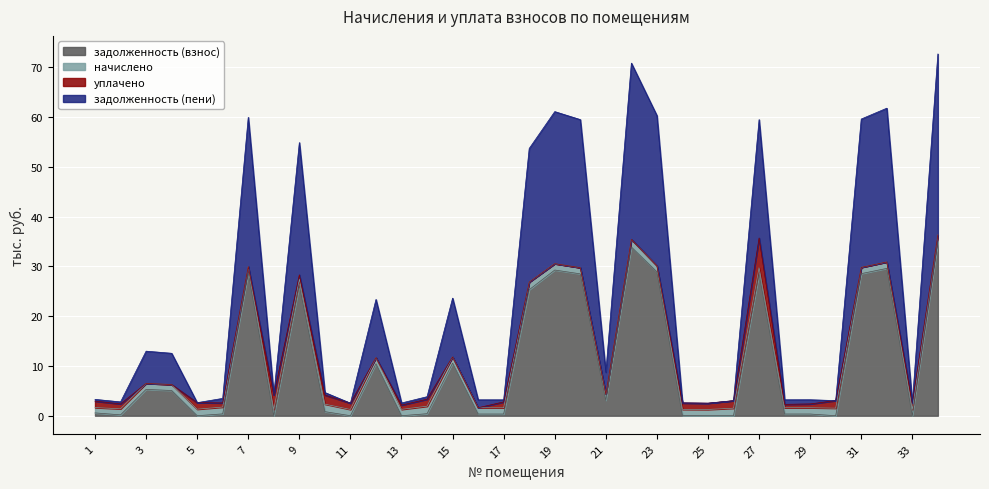

Which series has the widest spread of values?

задолженность (пени)